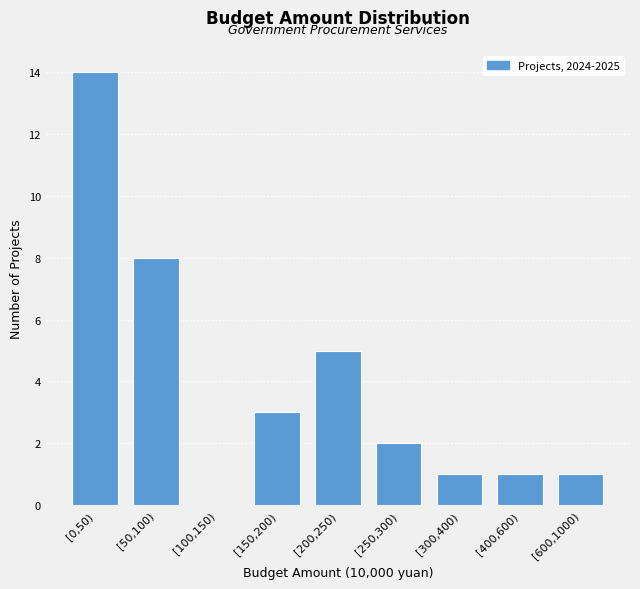

Reading left to right, list all the values displayed in this chart.

[0,50)=14	[50,100)=8	[100,150)=0	[150,200)=3	[200,250)=5	[250,300)=2	[300,400)=1	[400,600)=1	[600,1000)=1